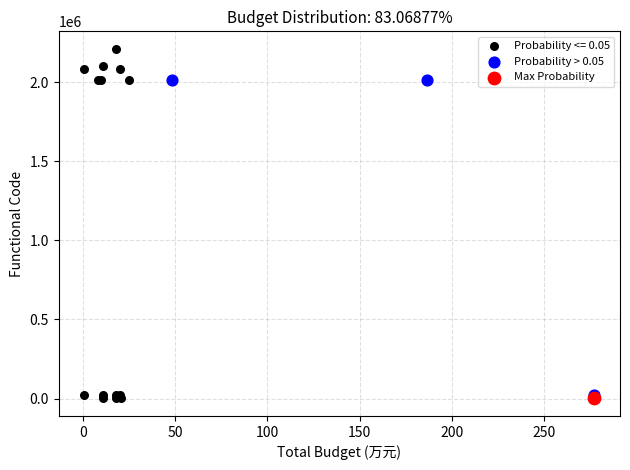

What are all the series names shown in the legend?

Probability <= 0.05, Probability > 0.05, Max Probability